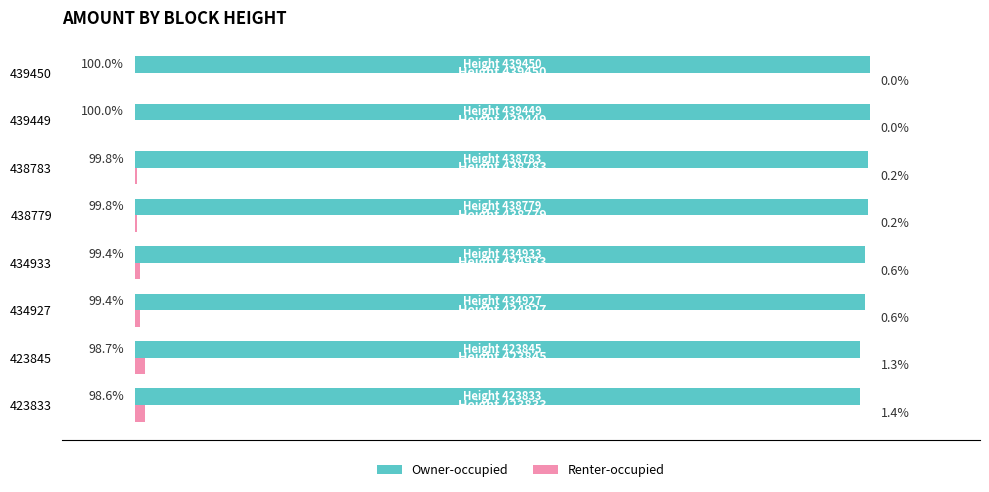

Which series has the largest total across all categories?

Owner-occupied